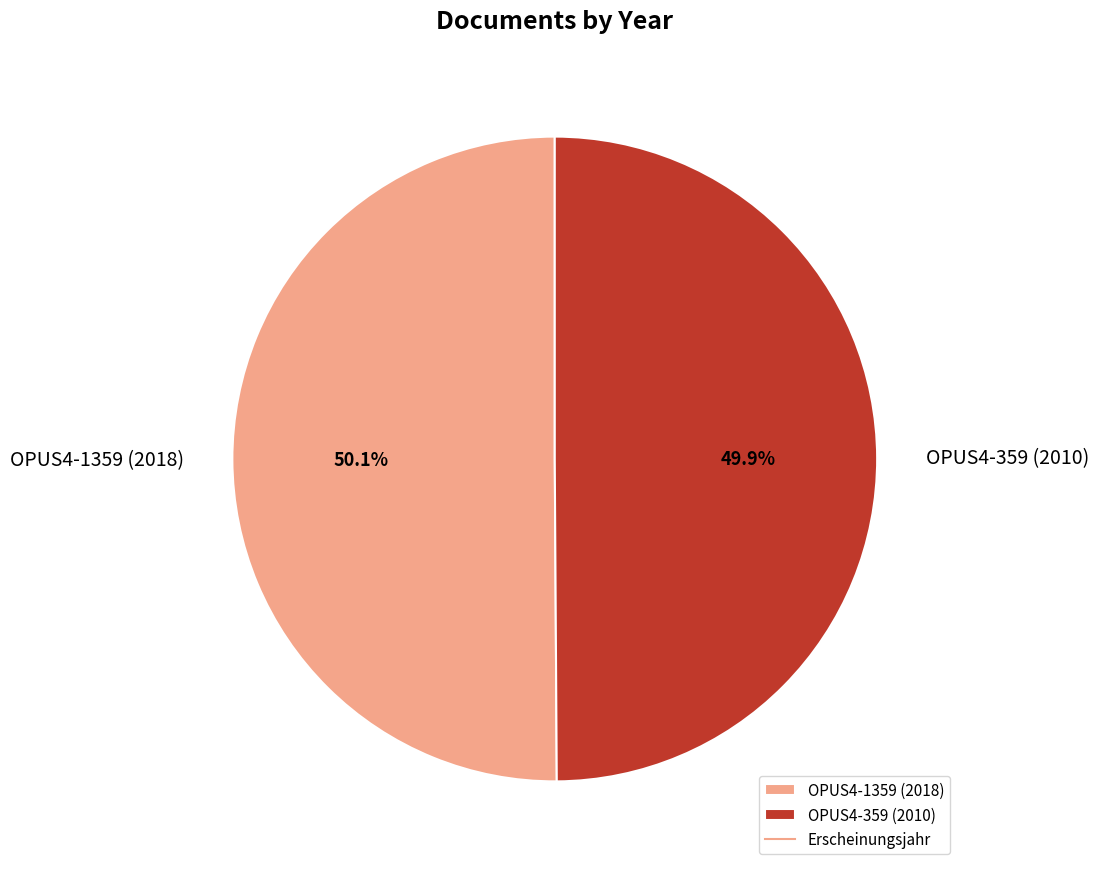

Approximately how many times larger is the value at OPUS4-359 (2010) compared to OPUS4-1359 (2018)?

1.0